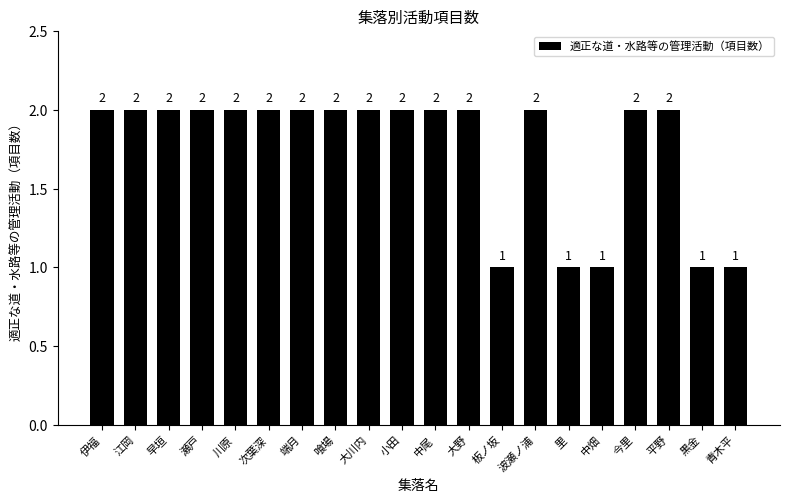

Count the values in the range 2 to 3.

15